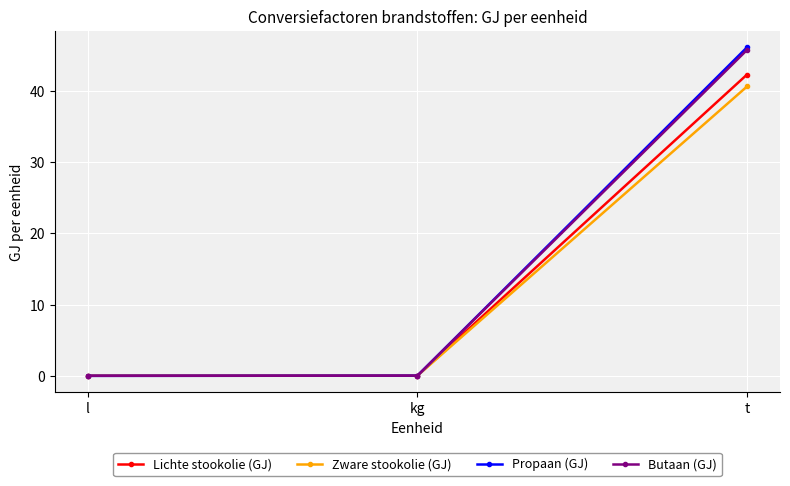

What is the sum of the Butaan (GJ) values at t and kg?

45.8